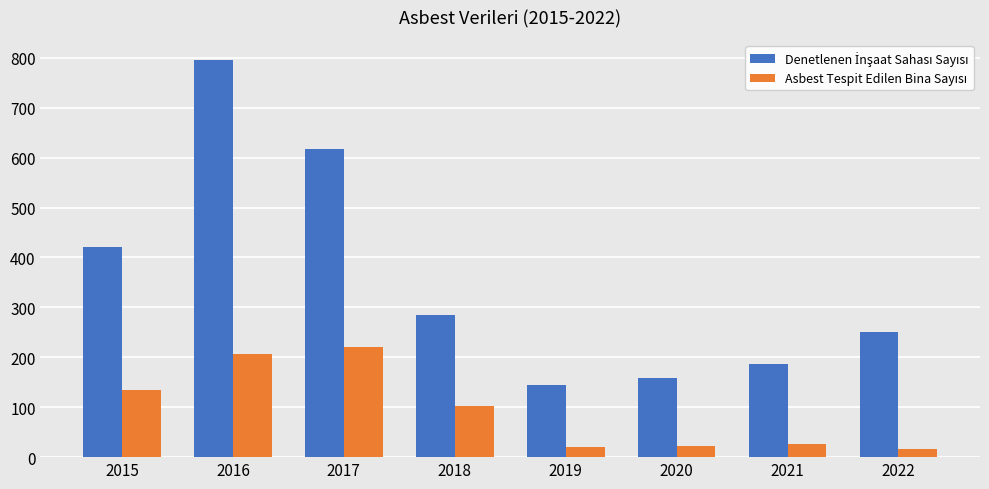

At which category is the sum across all series the highest?

2016